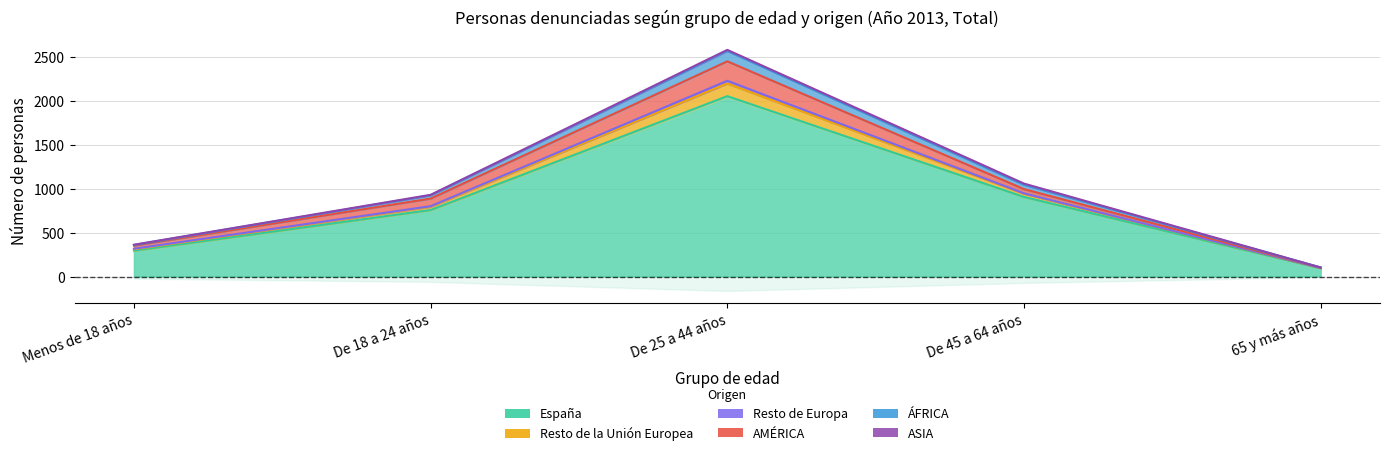

What is the label of the 5th point from the left?

65 y más años